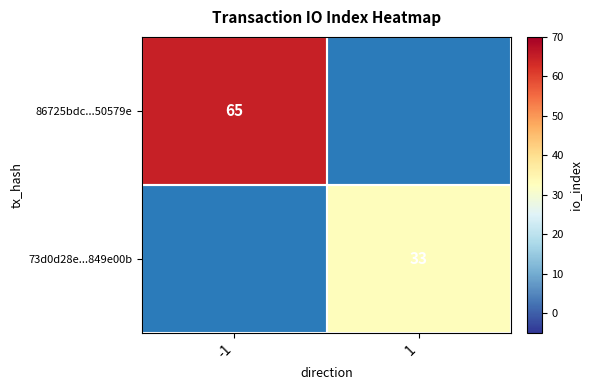

True or false: 86725bdc...50579e has a value of 65 at -1.

True